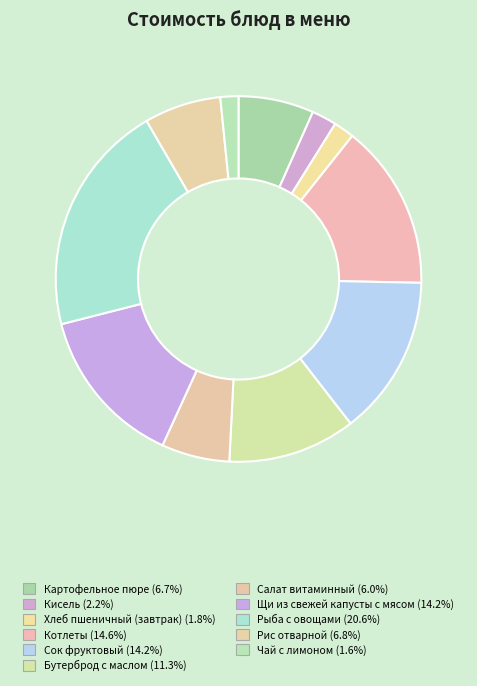

What is the smallest slice in the pie chart?

Чай с лимоном